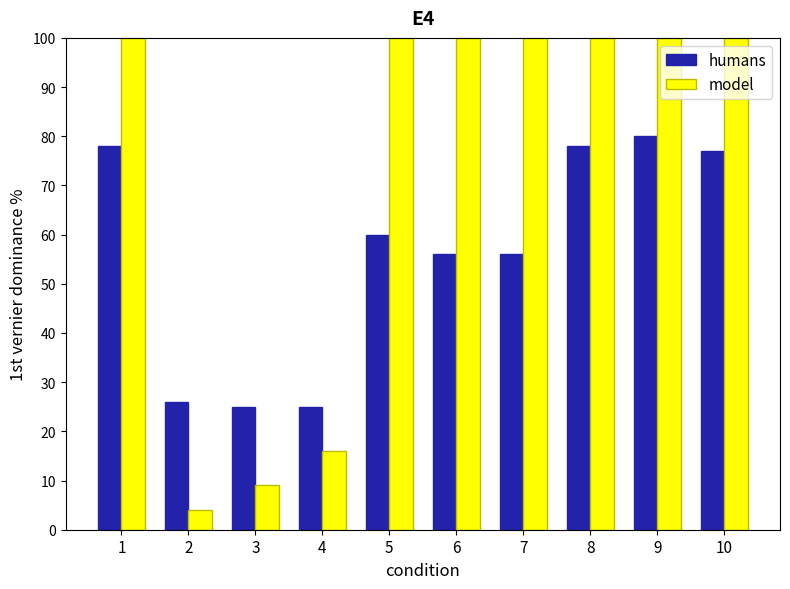

True or false: humans has a value of 126 at 8.

False